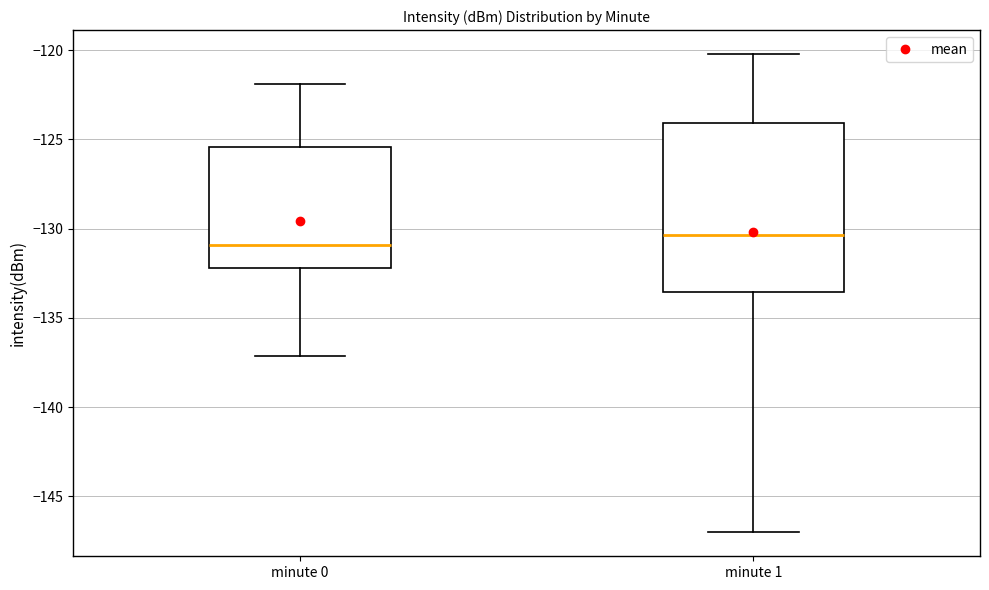

Where is the lower edge of the box for minute 0 on the y-axis? The values are not printed on the chart, so give them approximately, as read against the axis.

-132.0